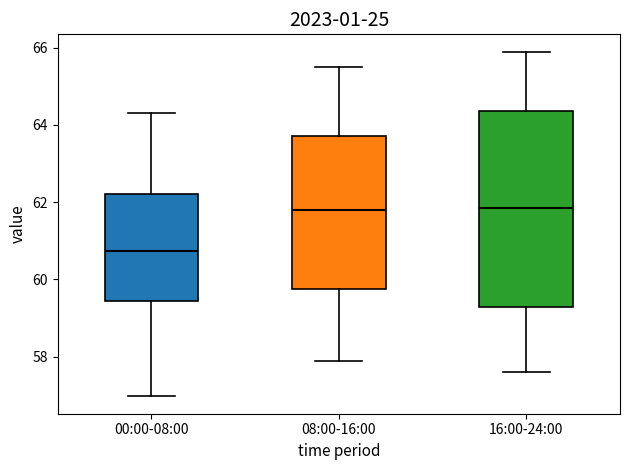

Reading left to right, transcribe this box plot: for each box, give where its median line is, the range the box spans, and where its two whiskers end, as read against the y-axis. The values are not printed on the chart, so give them approximately, as read against the axis.

00:00-08:00: median 60.8, box 59.4 to 62.2, whiskers 57.0 to 64.4
08:00-16:00: median 61.8, box 59.8 to 63.8, whiskers 58.0 to 65.6
16:00-24:00: median 61.8, box 59.2 to 64.4, whiskers 57.6 to 66.0